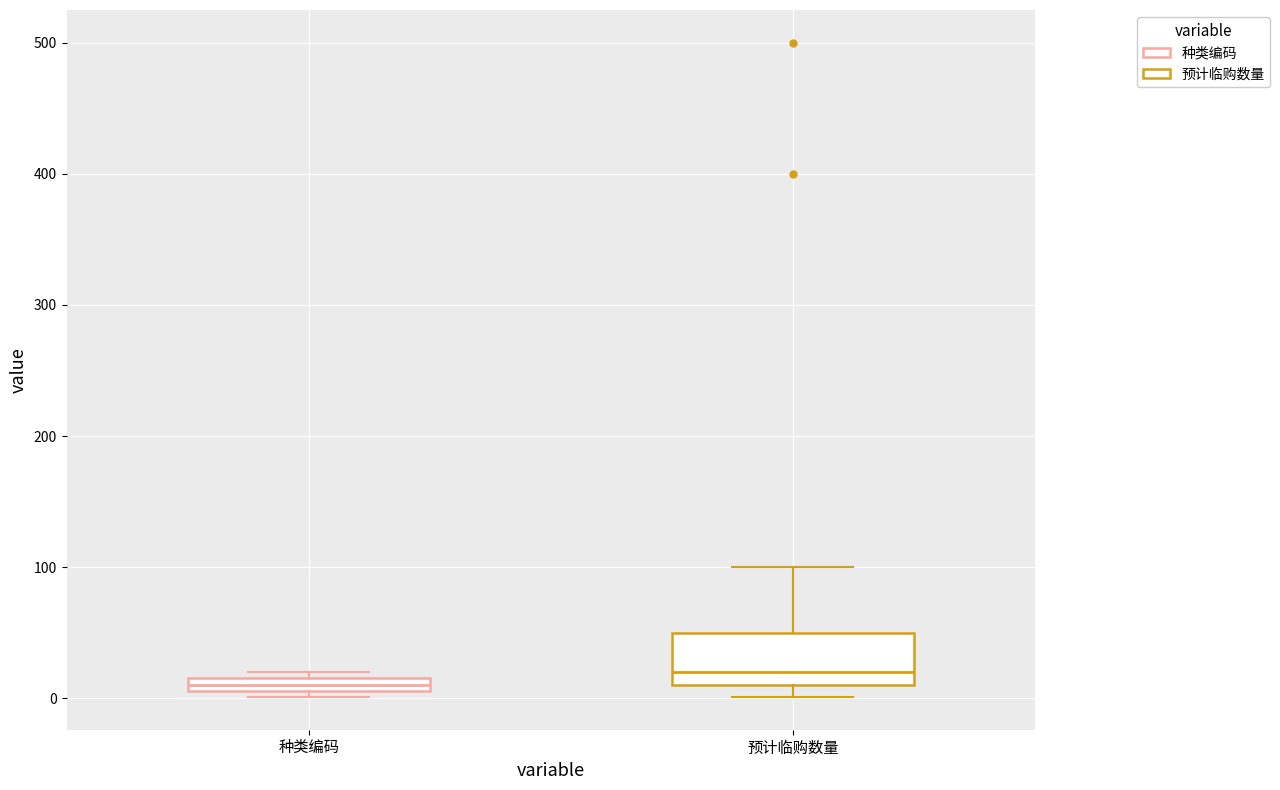

Where is the upper edge of the box for 种类编码 on the y-axis? The values are not printed on the chart, so give them approximately, as read against the axis.

20